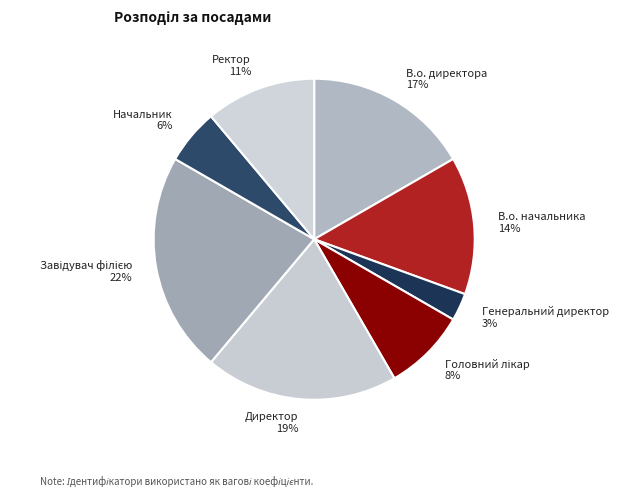

Between Ректор and Директор, which is larger?

Директор